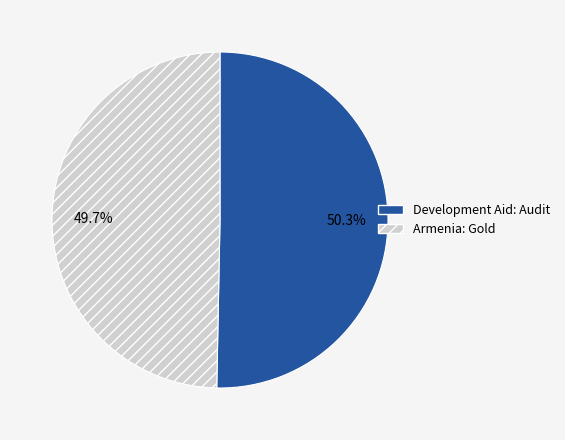

Rank the categories by value from lowest to highest.

Armenia: Gold, Development Aid: Audit